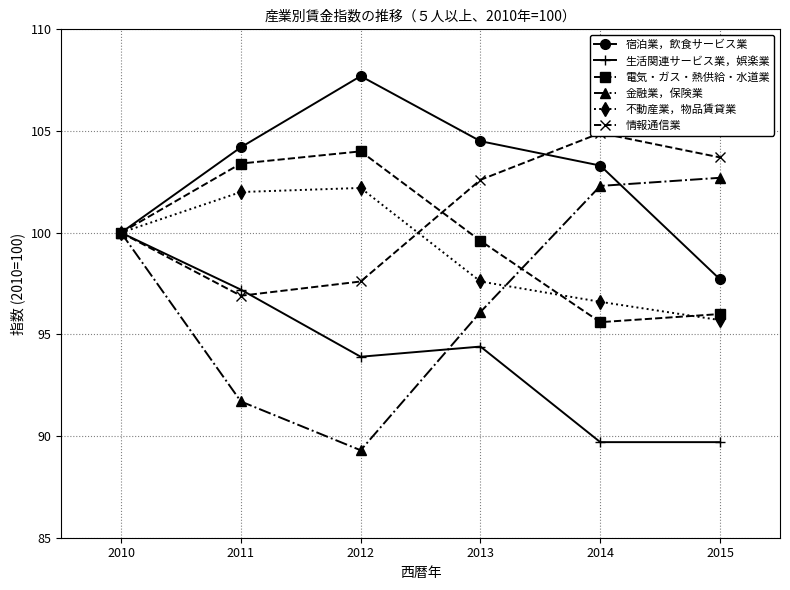

Reading right to left, list all the values displayed in this chart.

宿泊業，飲食サービス業: 97.7	103.3	104.5	107.7	104.2	100.0
生活関連サービス業，娯楽業: 89.7	89.7	94.4	93.9	97.2	100.0
電気・ガス・熱供給・水道業: 96.0	95.6	99.6	104.0	103.4	100.0
金融業，保険業: 102.7	102.3	96.1	89.3	91.7	100.0
不動産業，物品賃貸業: 95.7	96.6	97.6	102.2	102.0	100.0
情報通信業: 103.7	104.9	102.6	97.6	96.9	100.0